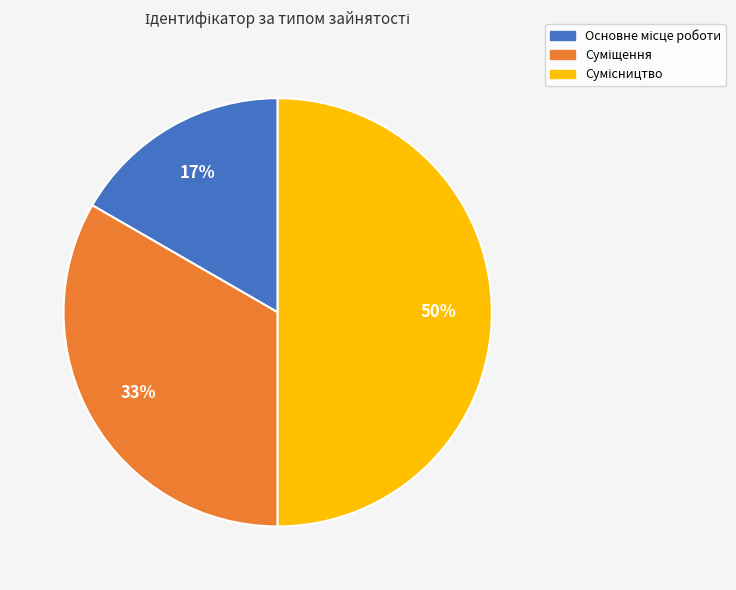

How many slices are in this pie chart?

3